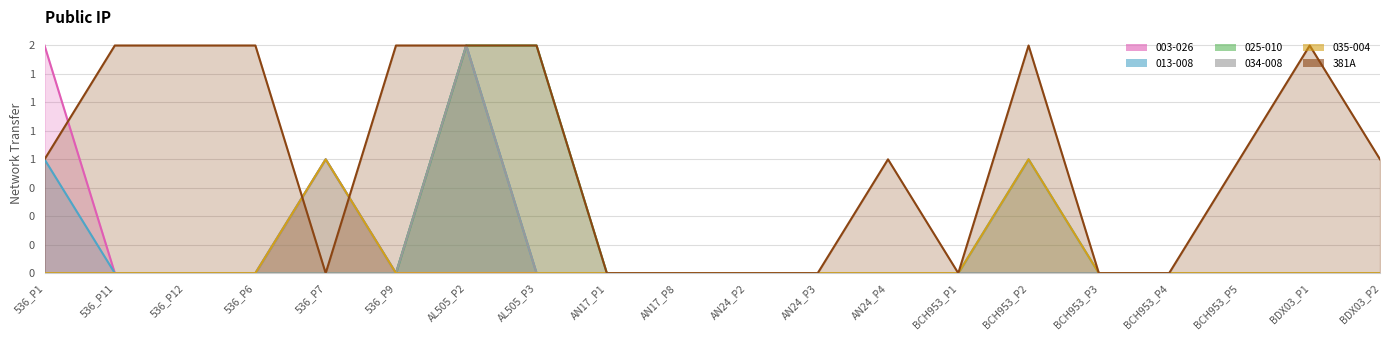

Which has a higher value, 536_P6 or 536_P9?

536_P6